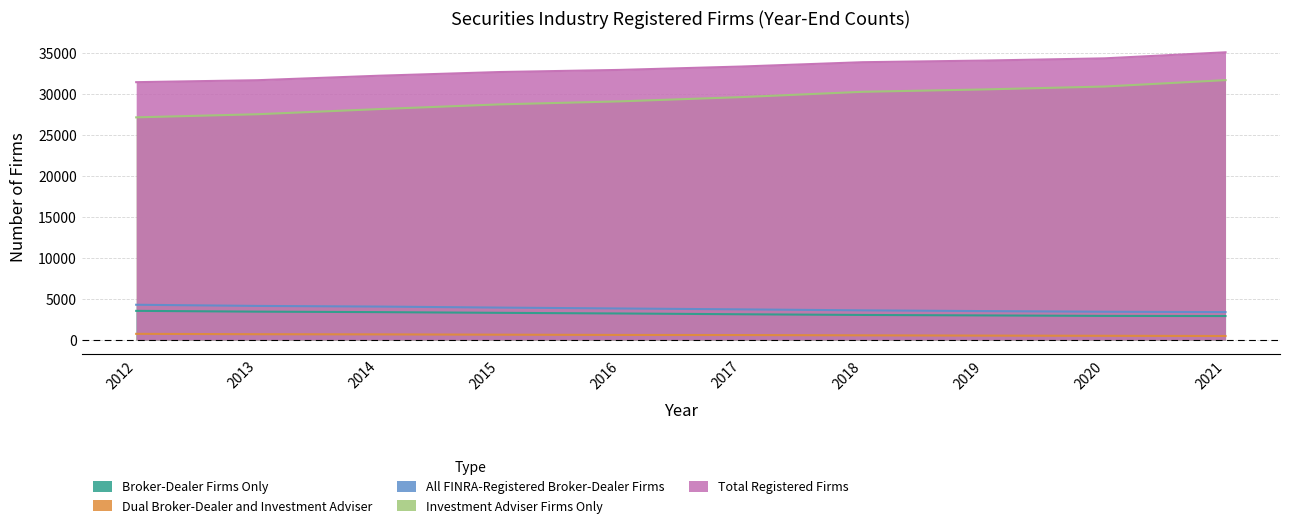

What is the maximum value for Dual Broker-Dealer and Investment Adviser?

744